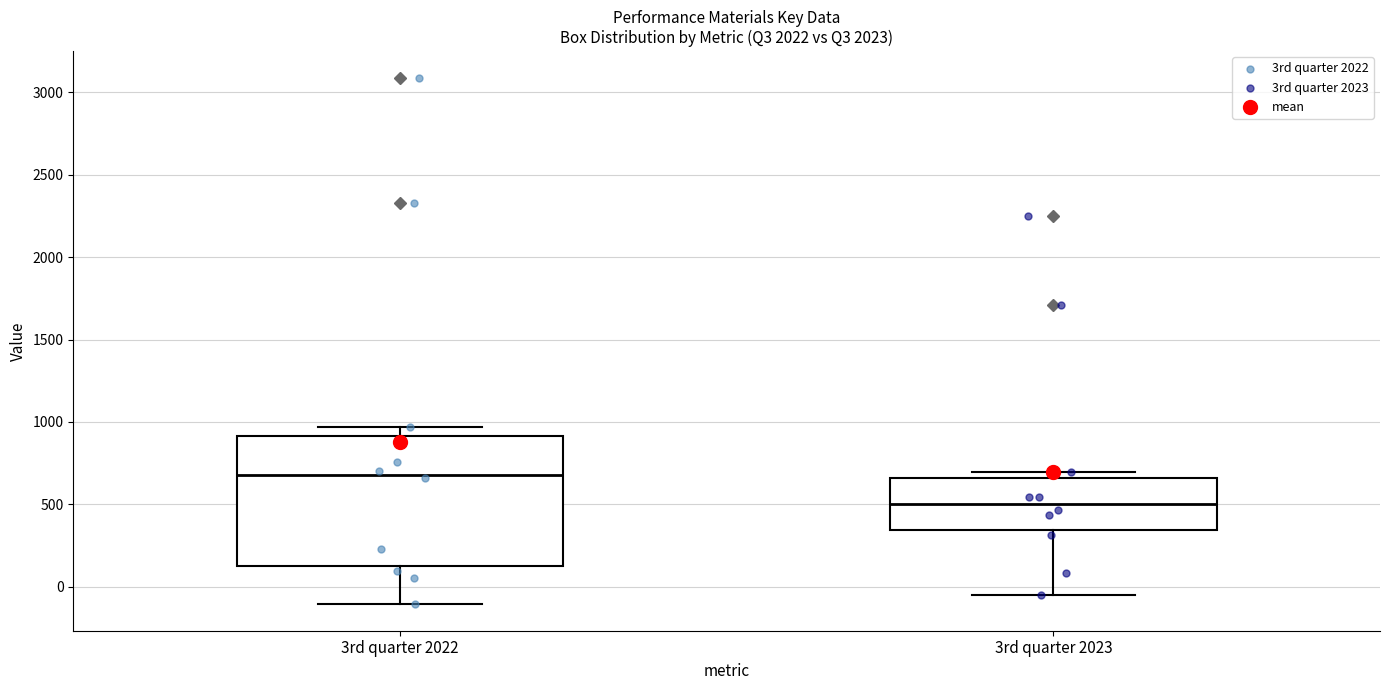

Comparing the boxes themselves (not the whiskers), which one is the tallest?

3rd quarter 2022